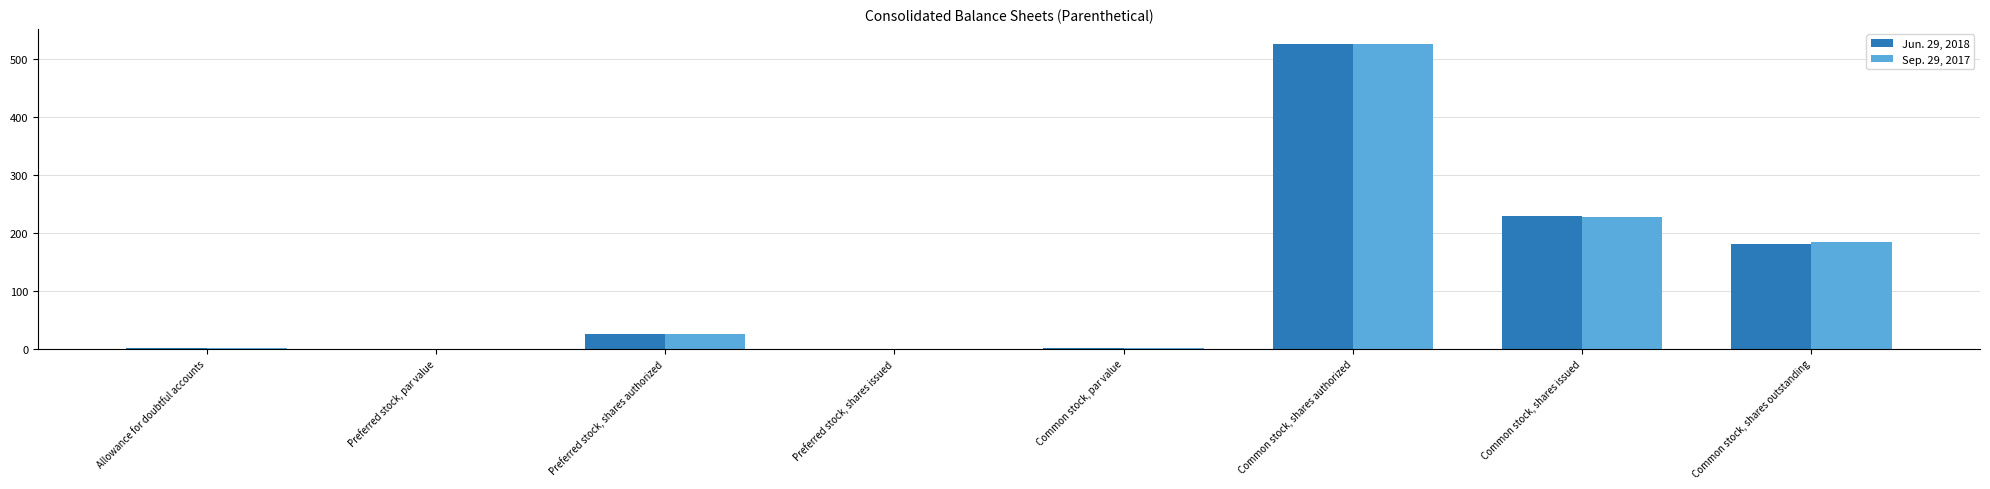

The value of Sep. 29, 2017 at Preferred stock, shares authorized is 25.0. True or false?

True